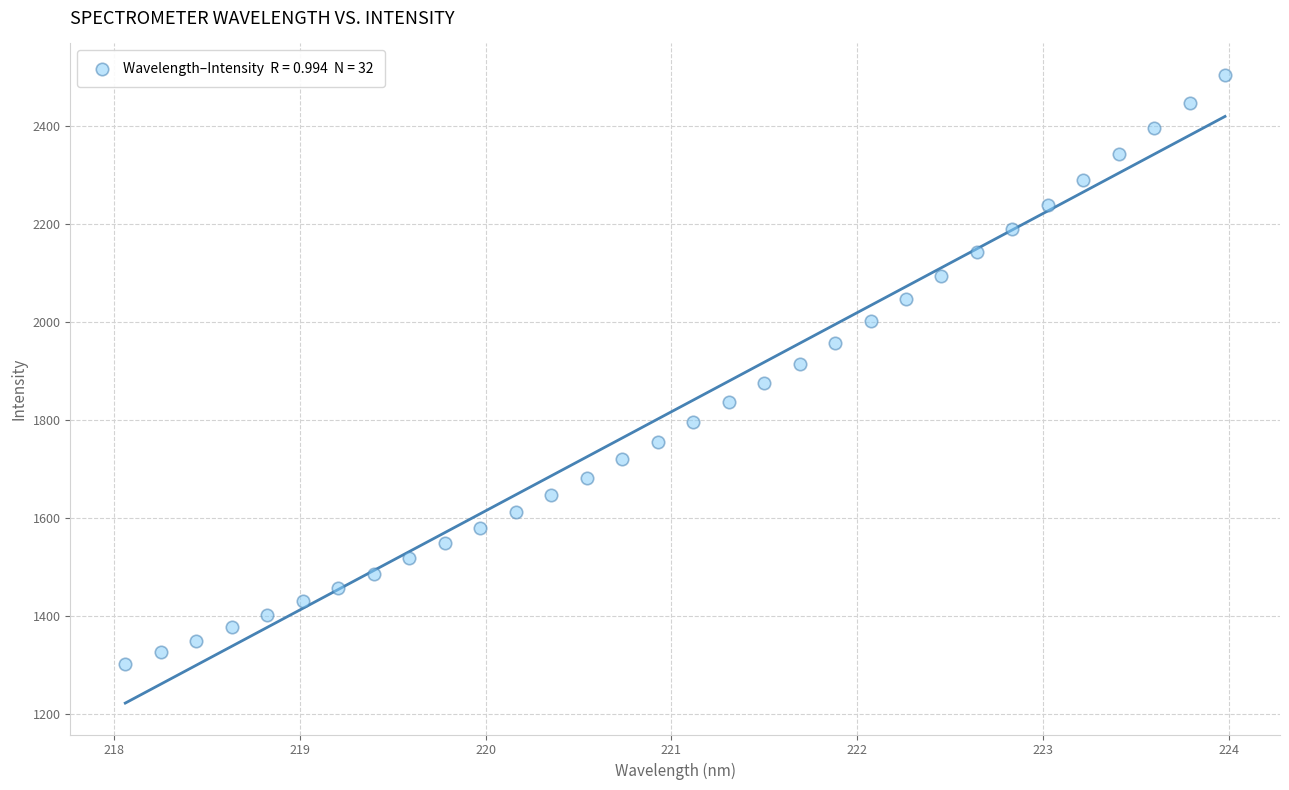

What is the range of X values (max minus min)?

5.9